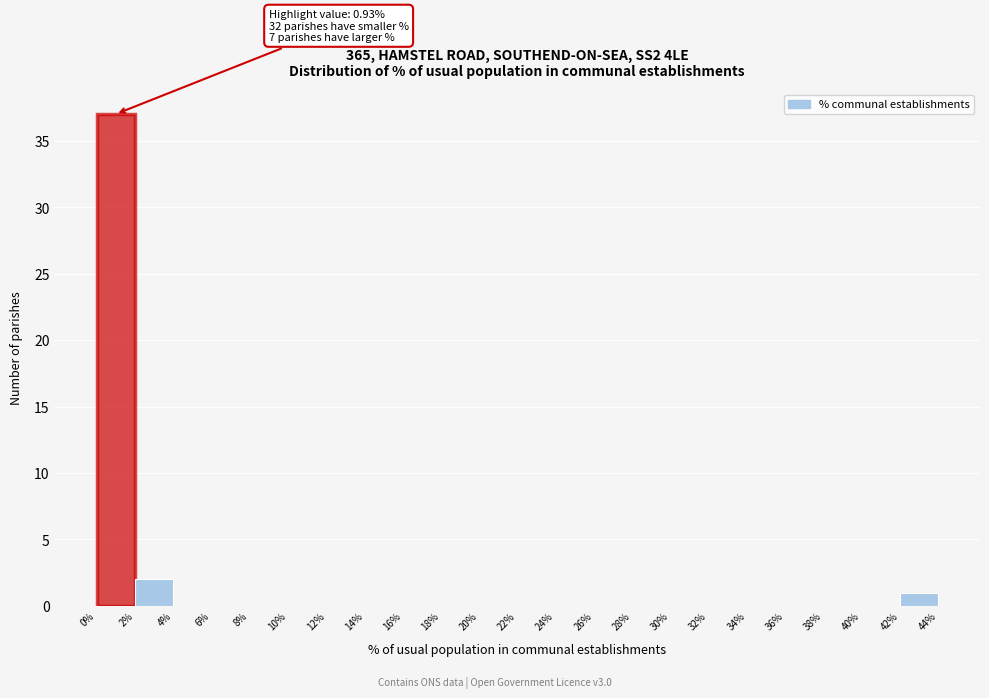

Over which range of the x-axis is the bar tallest?

0% to 2%